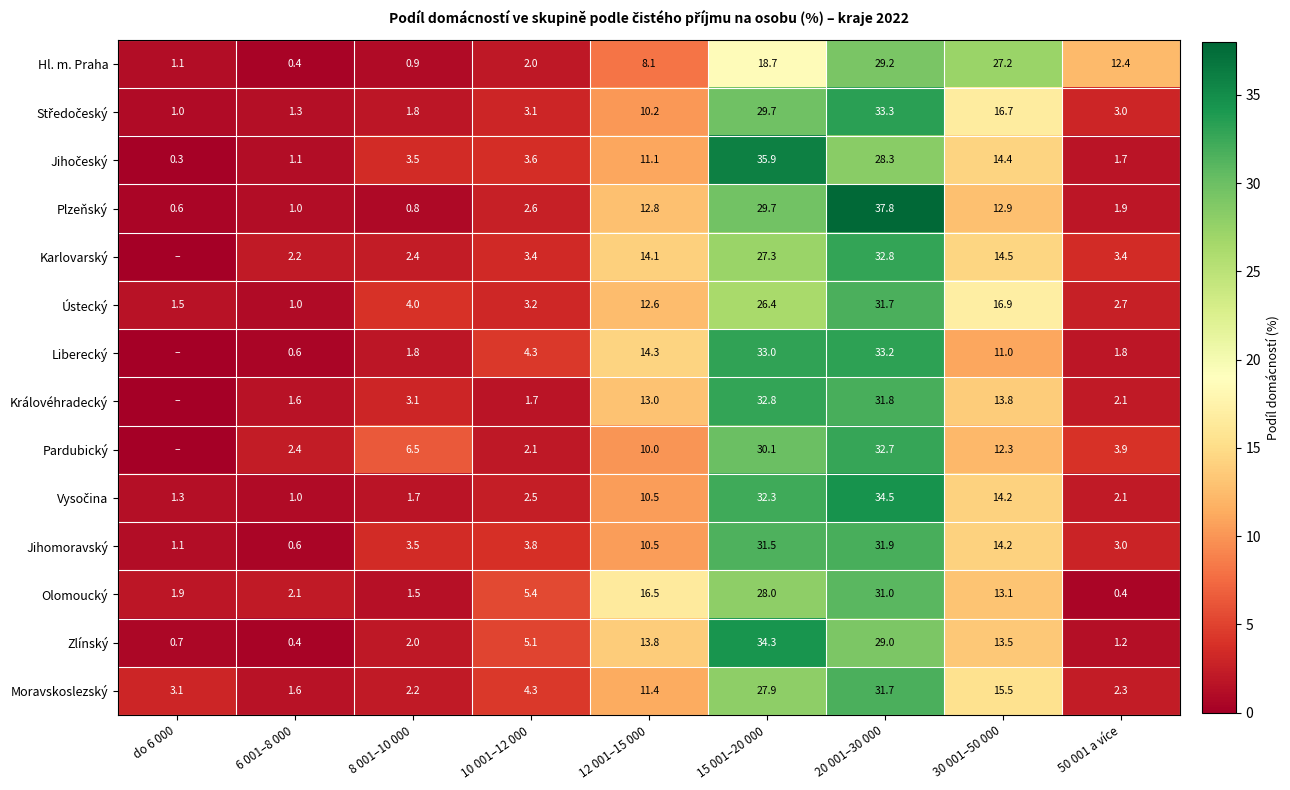

Rank the categories by Zlínský value from lowest to highest.

6 001–8 000, do 6 000, 50 001 a více, 8 001–10 000, 10 001–12 000, 30 001–50 000, 12 001–15 000, 20 001–30 000, 15 001–20 000